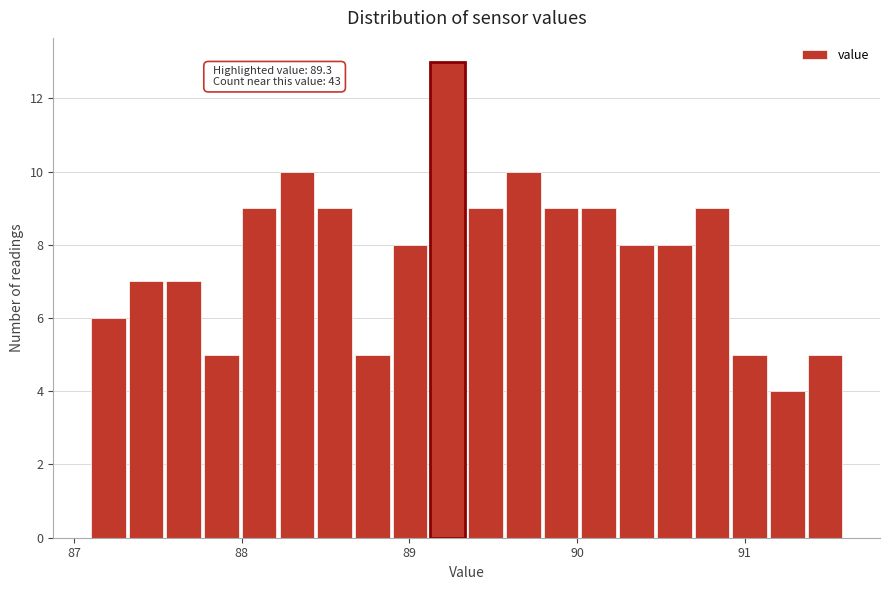

Around what value on the x-axis is the tallest bar? Give the approximate position of its centre, as read against the axis.

89.2